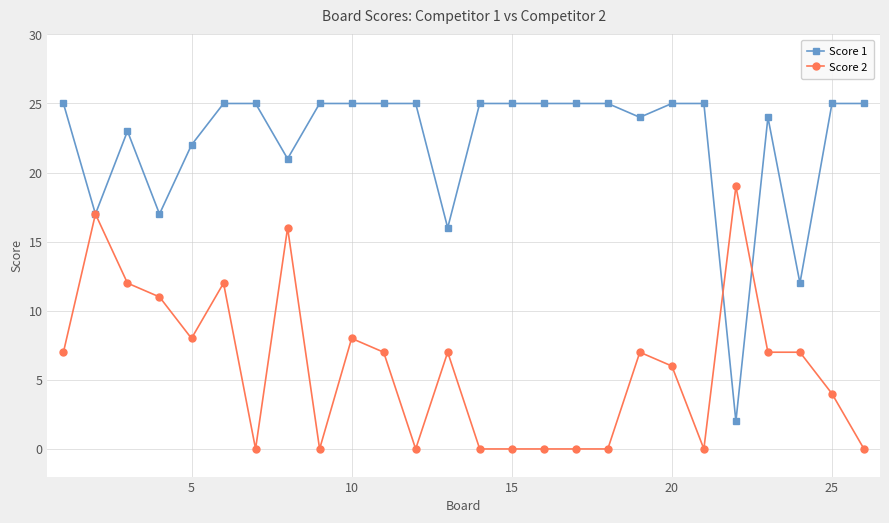

What is the greatest value displayed?

25